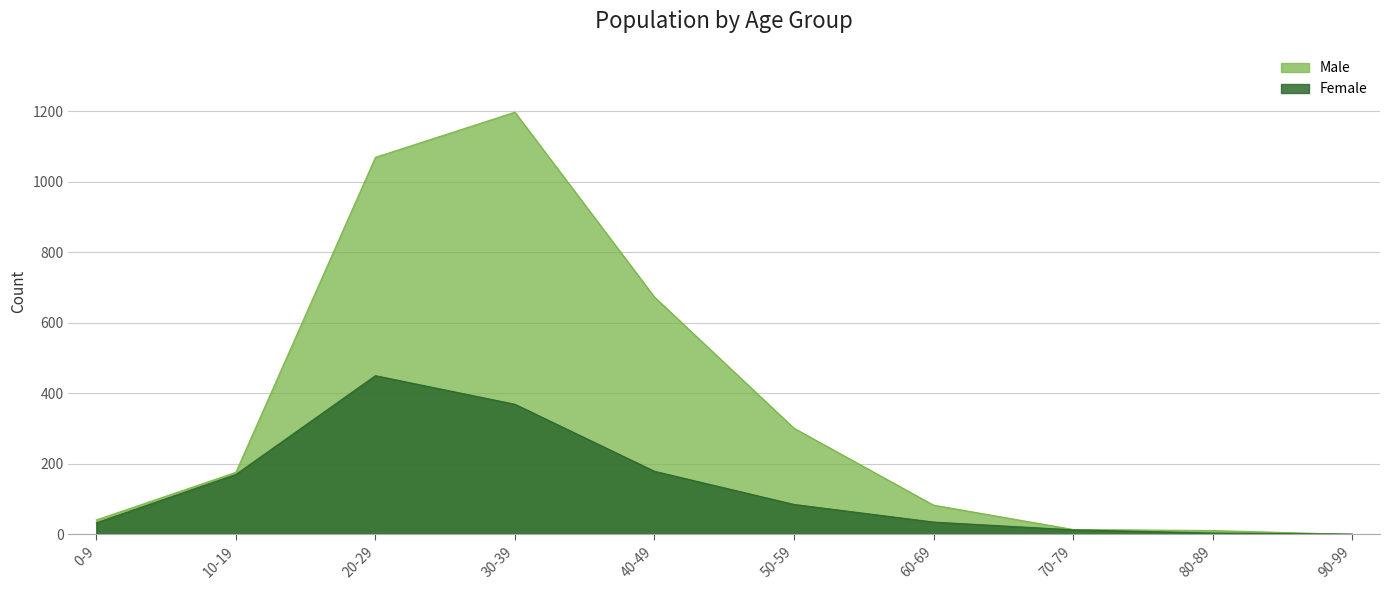

Is it true that Male equals 176 at 10-19?

True